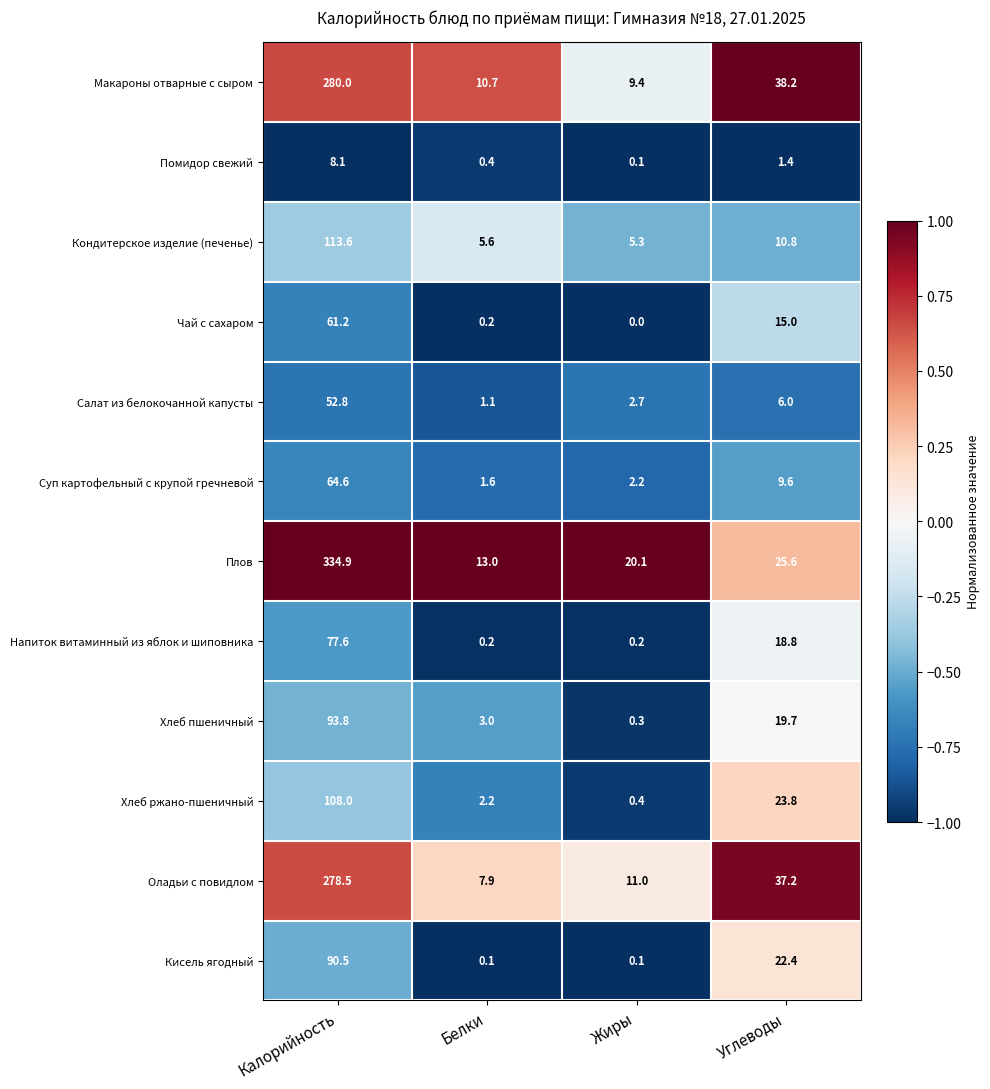

What is the difference between the maximum and second lowest values in the Чай с сахаром series?

61.0